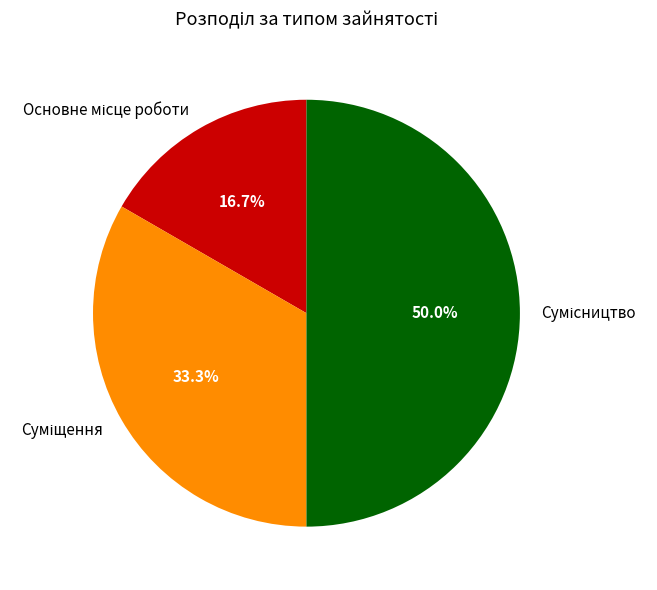

Between Сумісництво and Основне місце роботи, which is larger?

Сумісництво